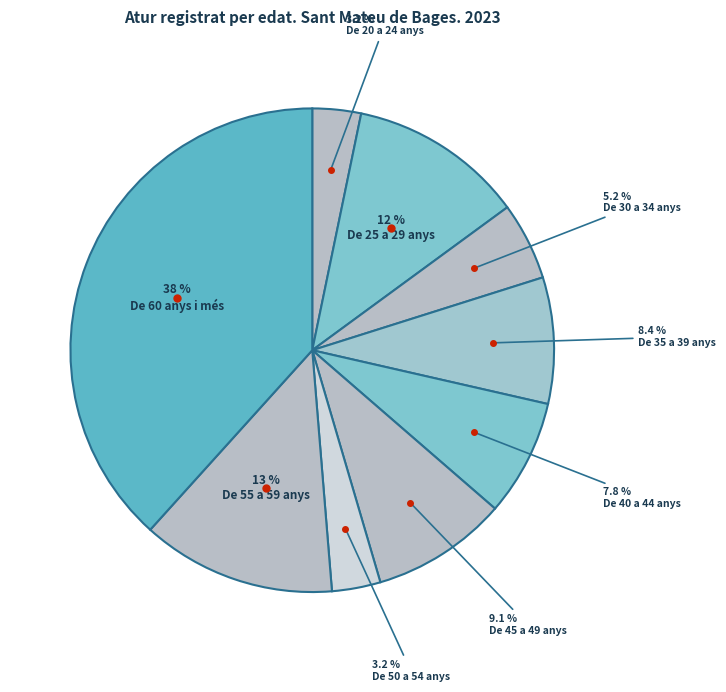

Is there any slice that represents more than half of the pie?

No